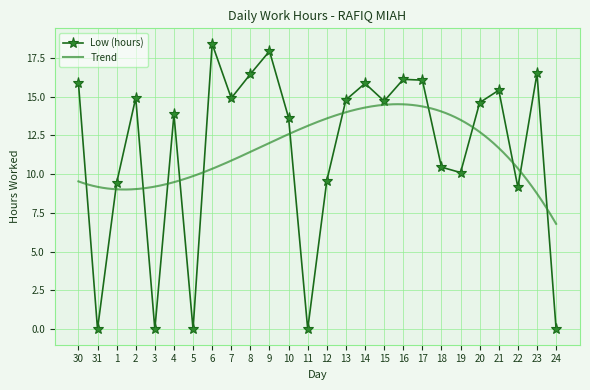

What is the label of the 22nd point from the right?

3